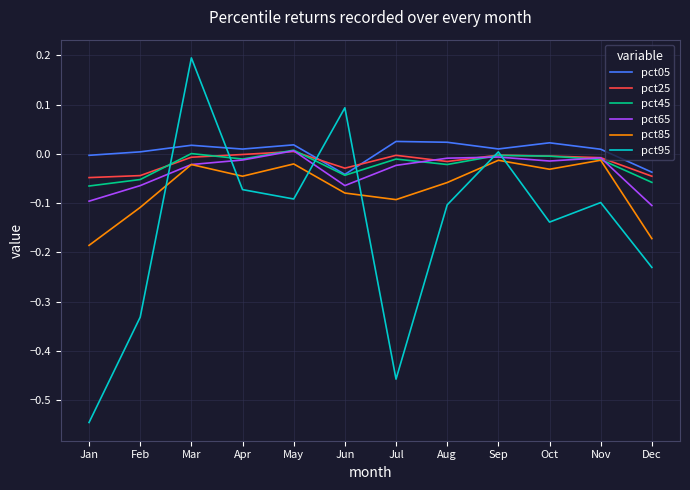

Is this an area chart (filled region under the line)?

No